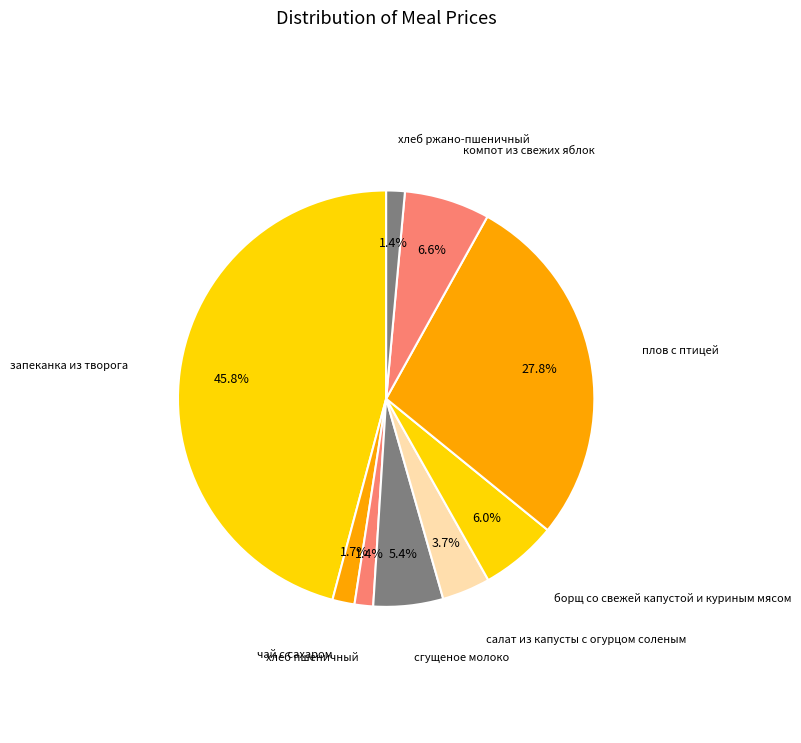

To the nearest percent, what percentage of the pie is хлеб ржано-пшеничный?

1%